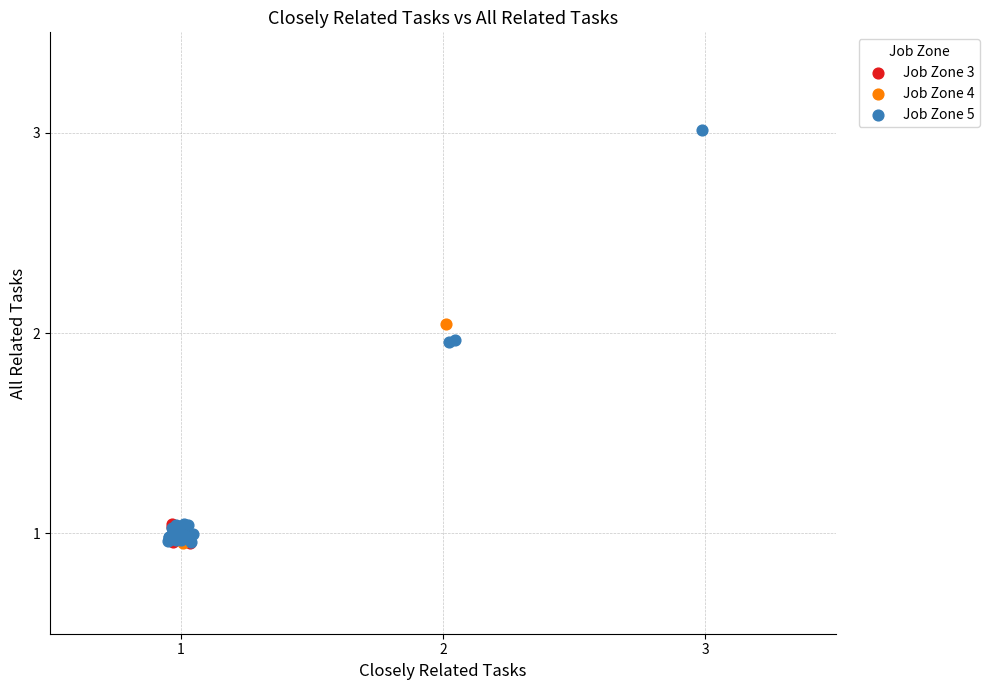

Which series reaches the maximum Y coordinate?

Job Zone 5